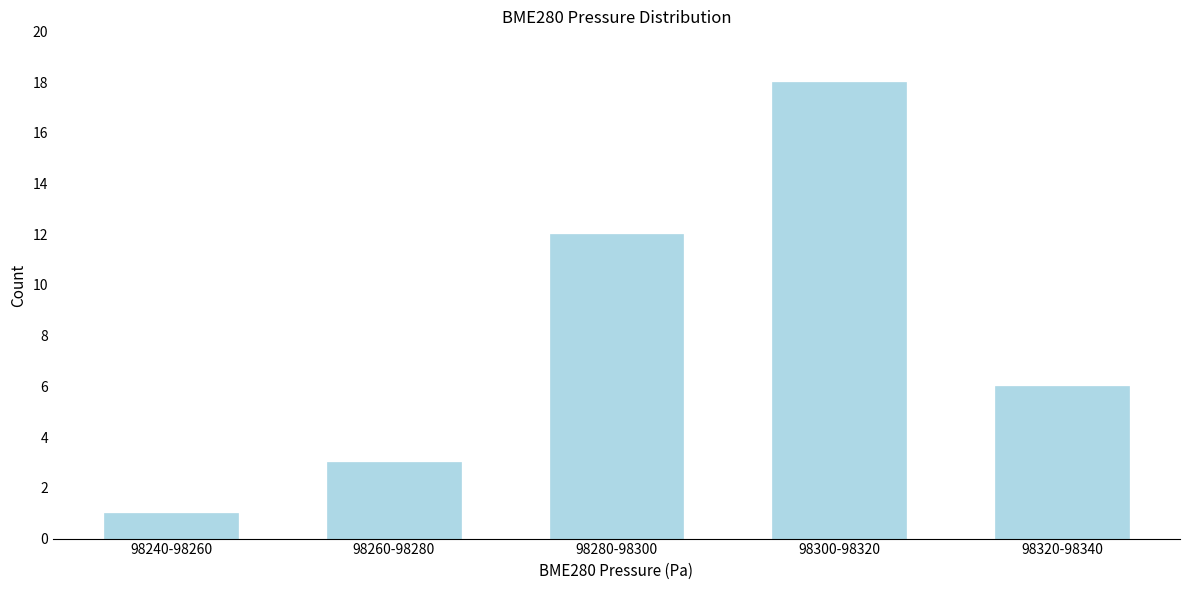

Reading left to right, extract all data points from this chart.

98240-98260=1	98260-98280=3	98280-98300=12	98300-98320=18	98320-98340=6